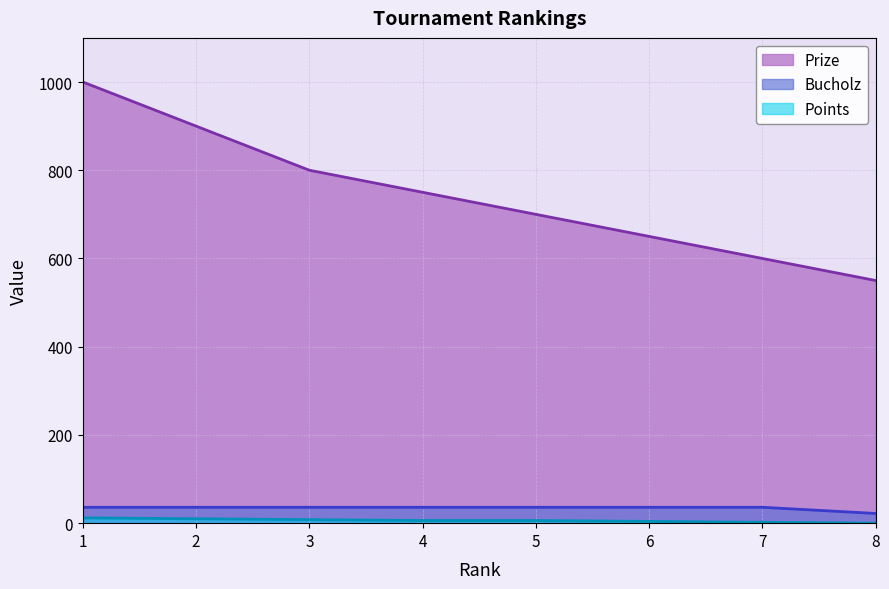

What are all the series names shown in the legend?

Prize, Bucholz, Points